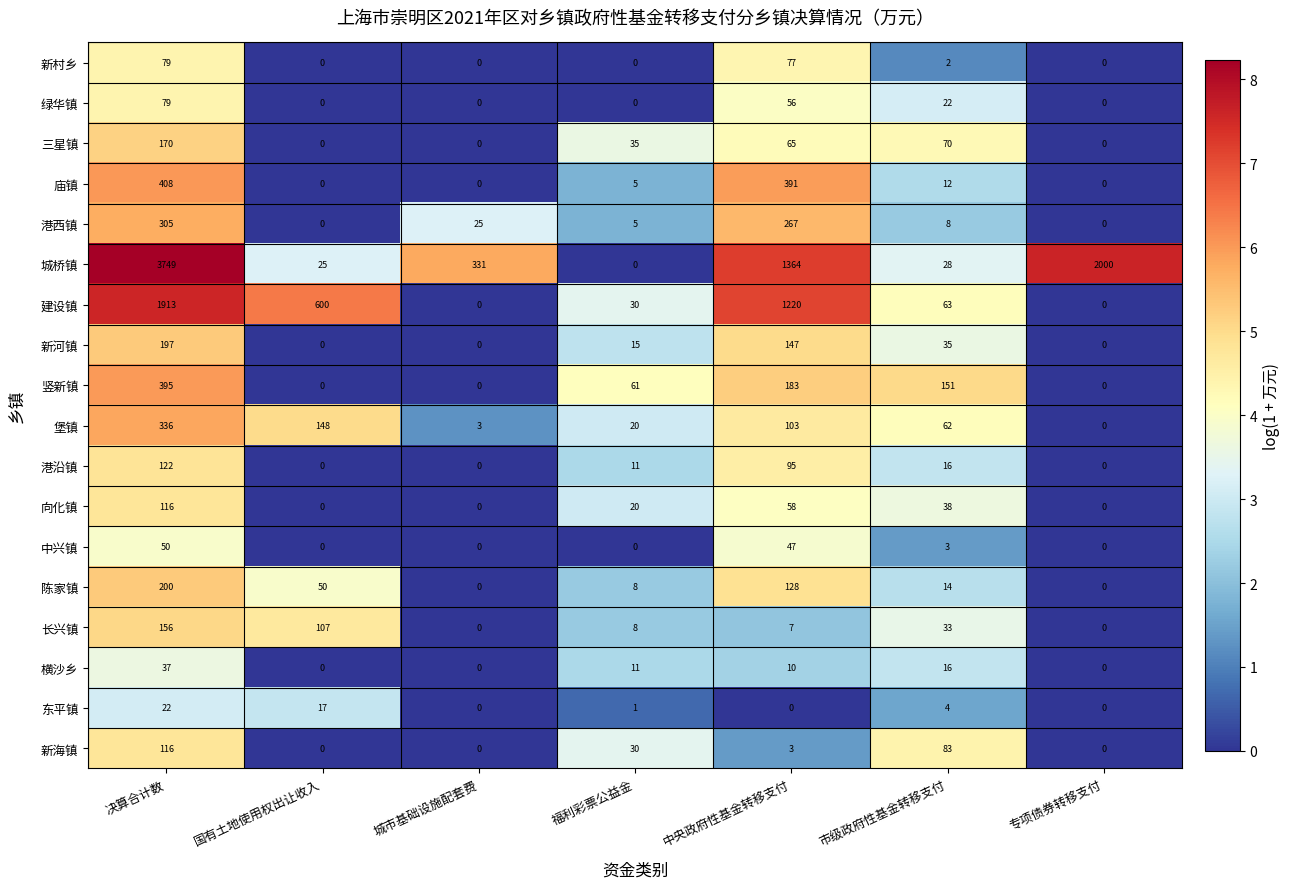

Which series has the widest spread of values?

城桥镇